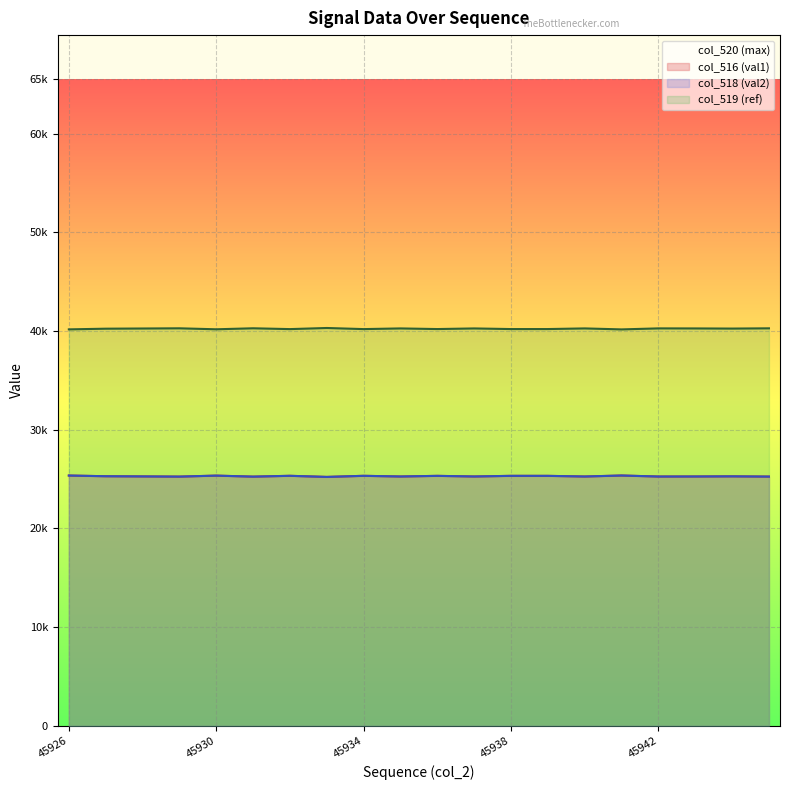

How many values in the col_518 (val2) series are below 25279?

10